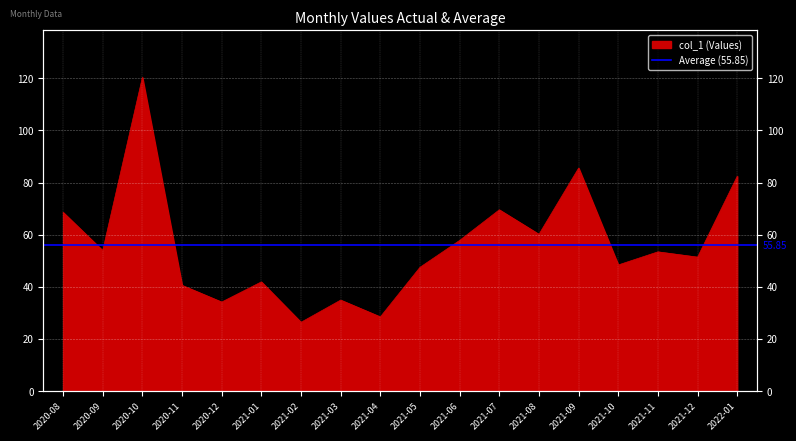

At which category does the data reach its first local valley?

2020-09